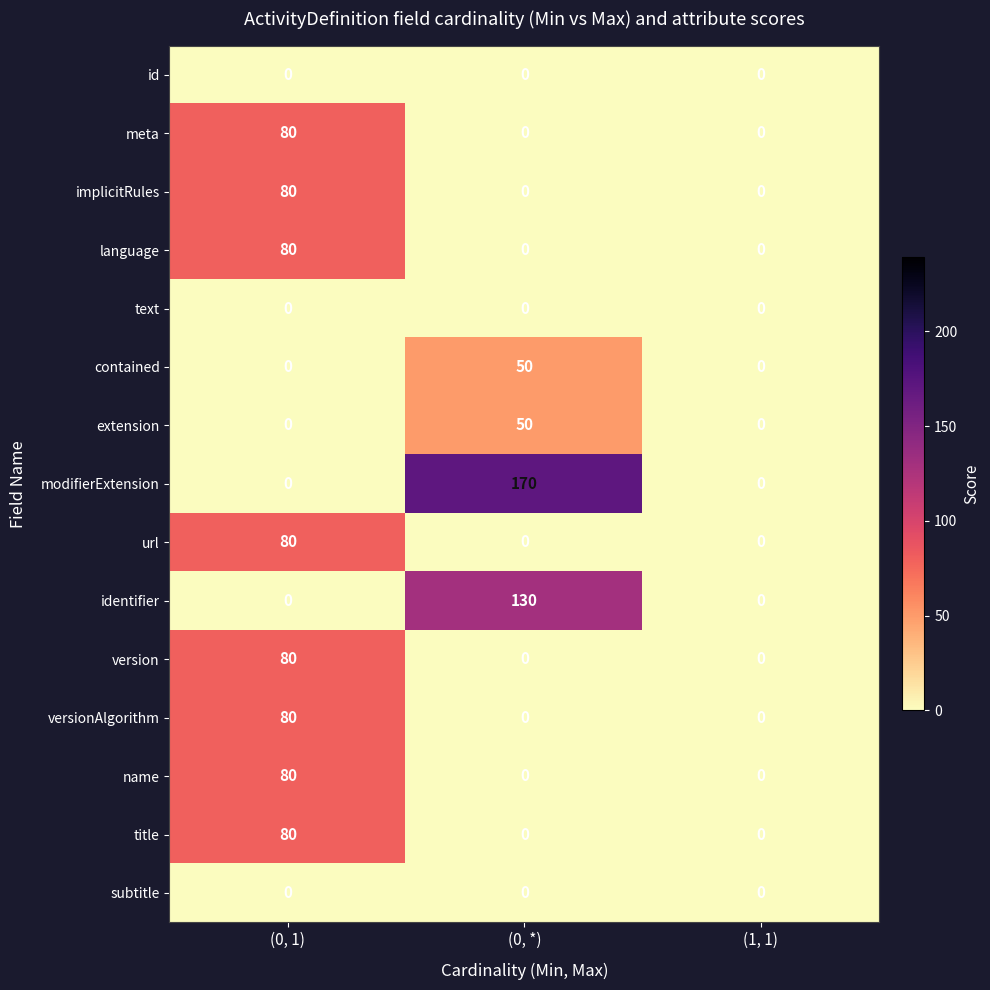

At which category does the chart reach its peak across all series?

(0, *)